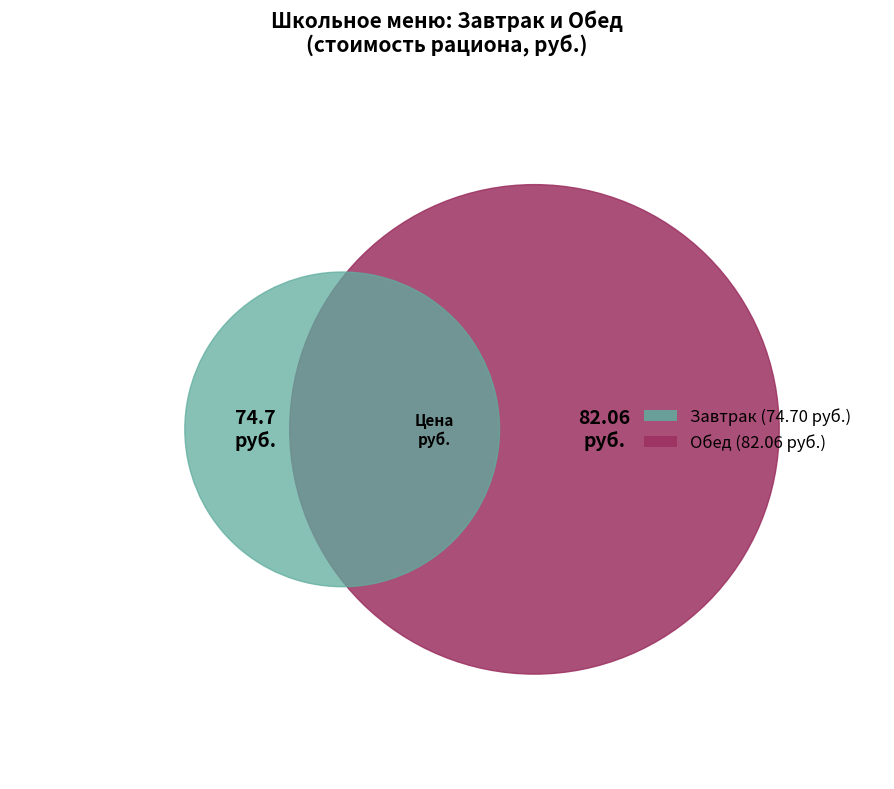

To the nearest percent, what is the difference between the Обед and Завтрак slice percentages?

5%